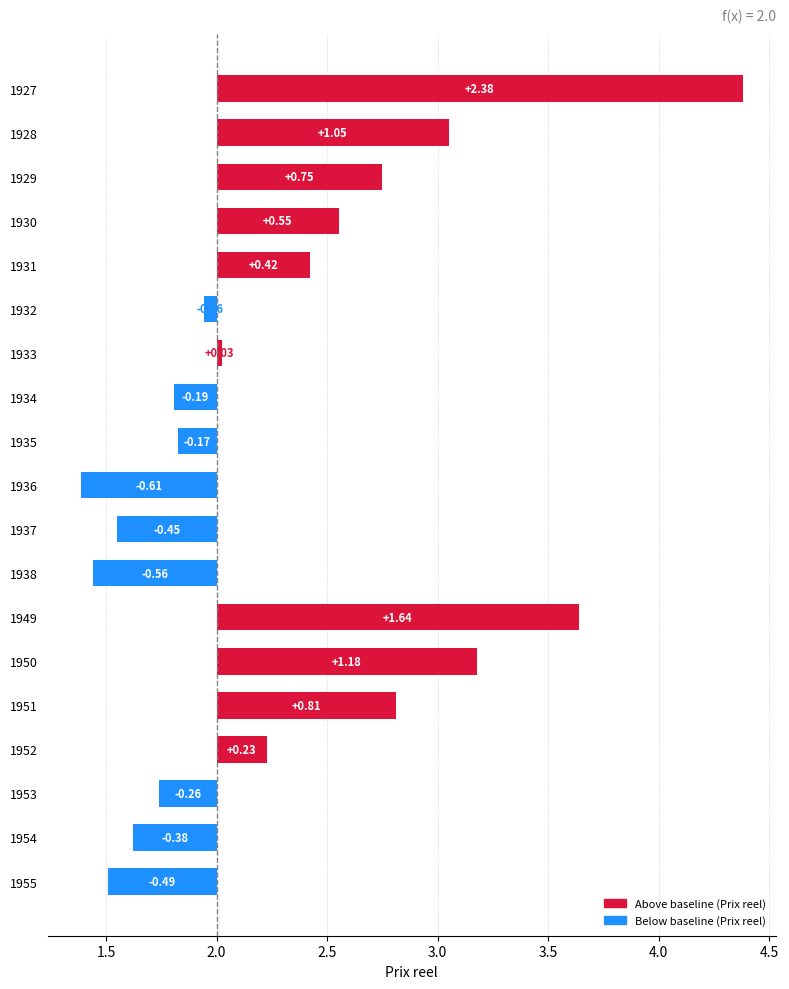

The chart shows a value of -0.4 at 1937. True or false?

True